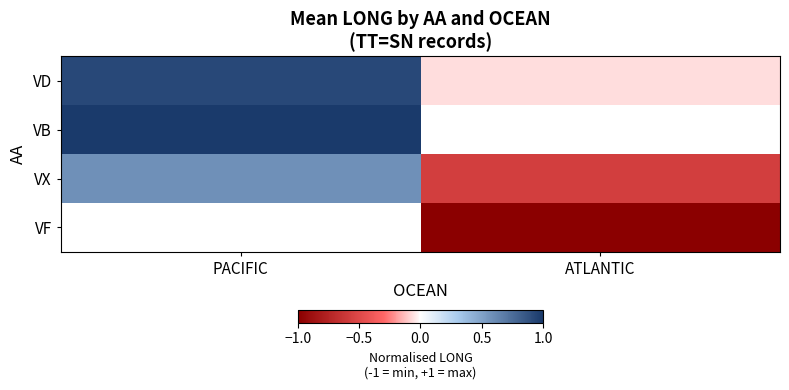

List the labels in order of VB value, largest first.

PACIFIC, ATLANTIC